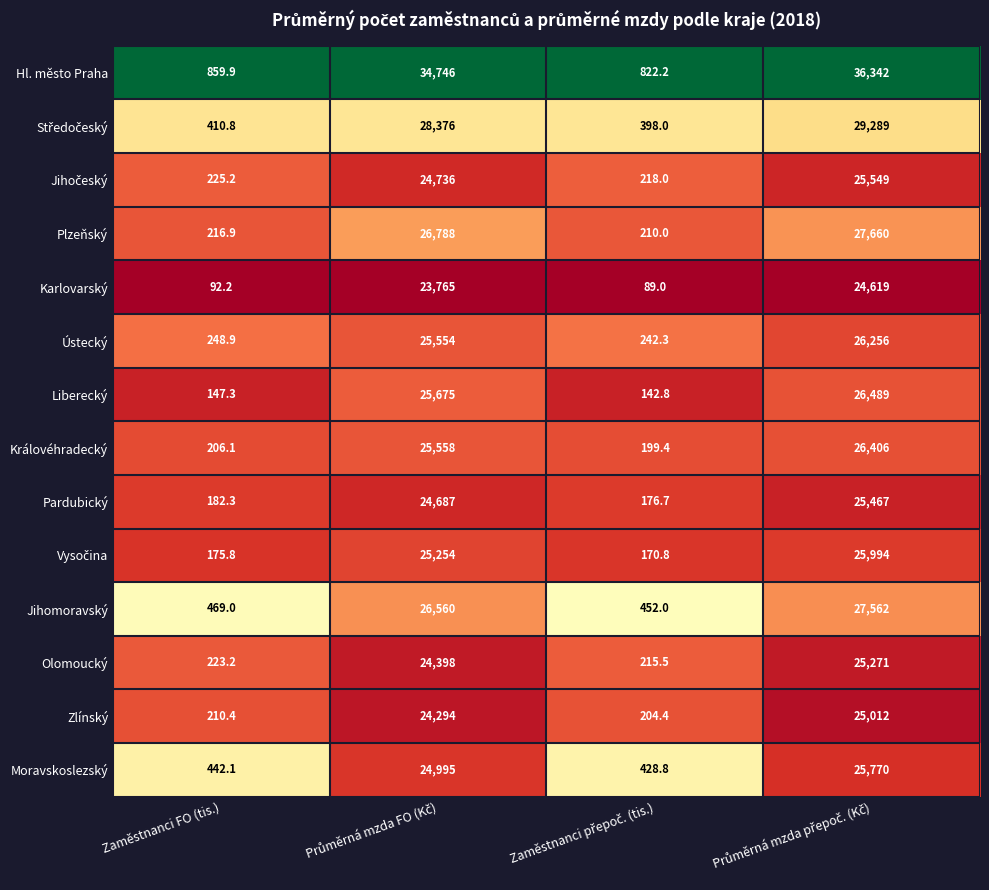

What is the sum of all Moravskoslezský values?

51635.9